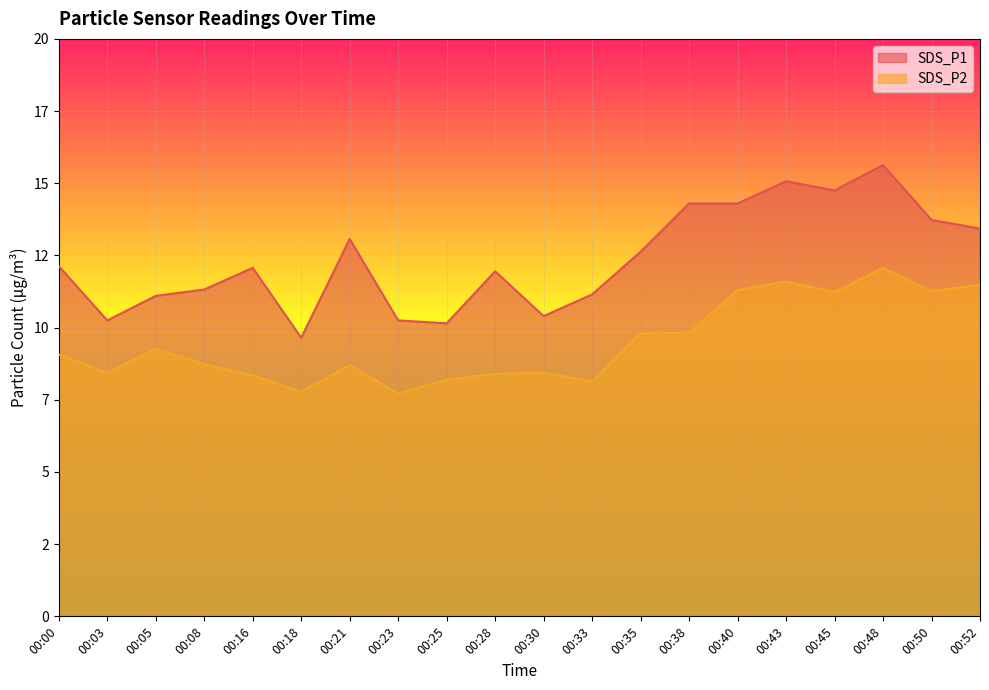

How many data points in SDS_P2 are above 9?

10